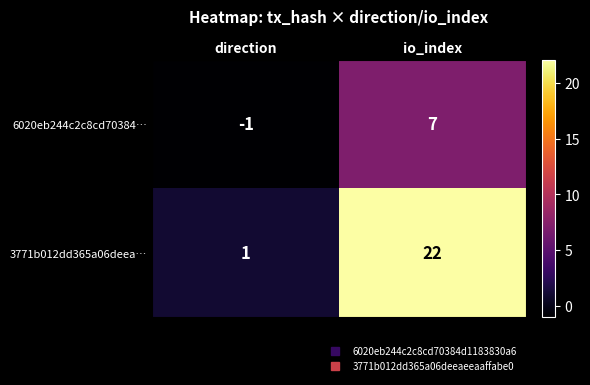

Which series has the largest total across all categories?

3771b012dd365a06deea…